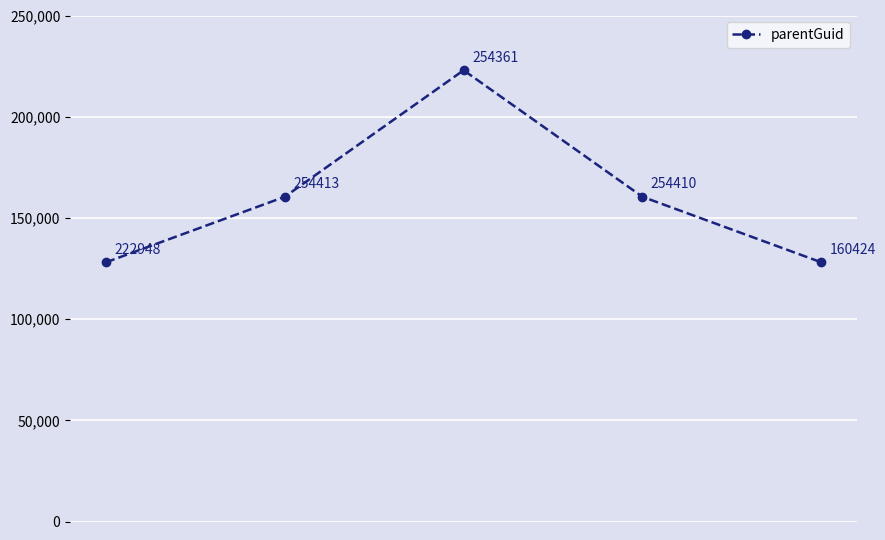

What is the greatest value displayed?

222948